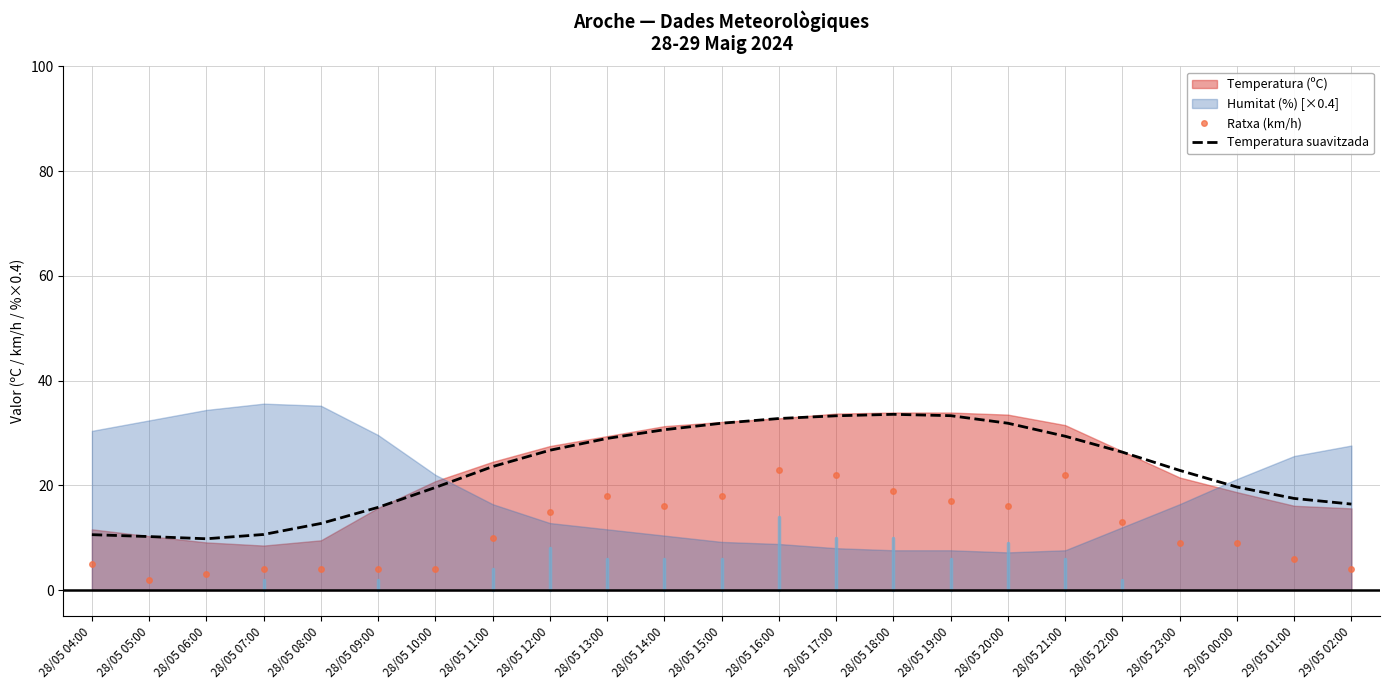

Which category has the lowest value across all series?

28/05 05:00